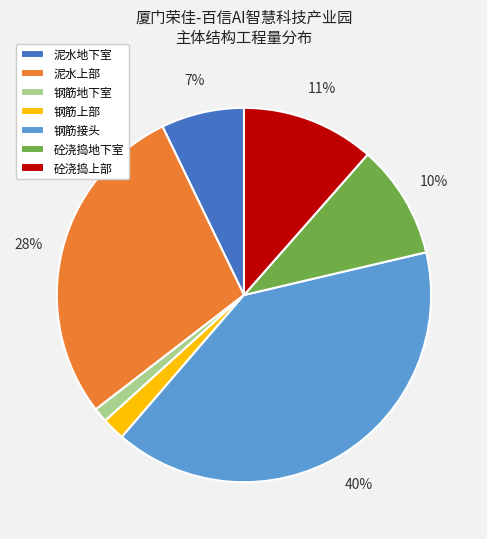

Rank the categories by value from highest to lowest.

钢筋接头, 泥水上部, 砼浇捣上部, 砼浇捣地下室, 泥水地下室, 钢筋上部, 钢筋地下室